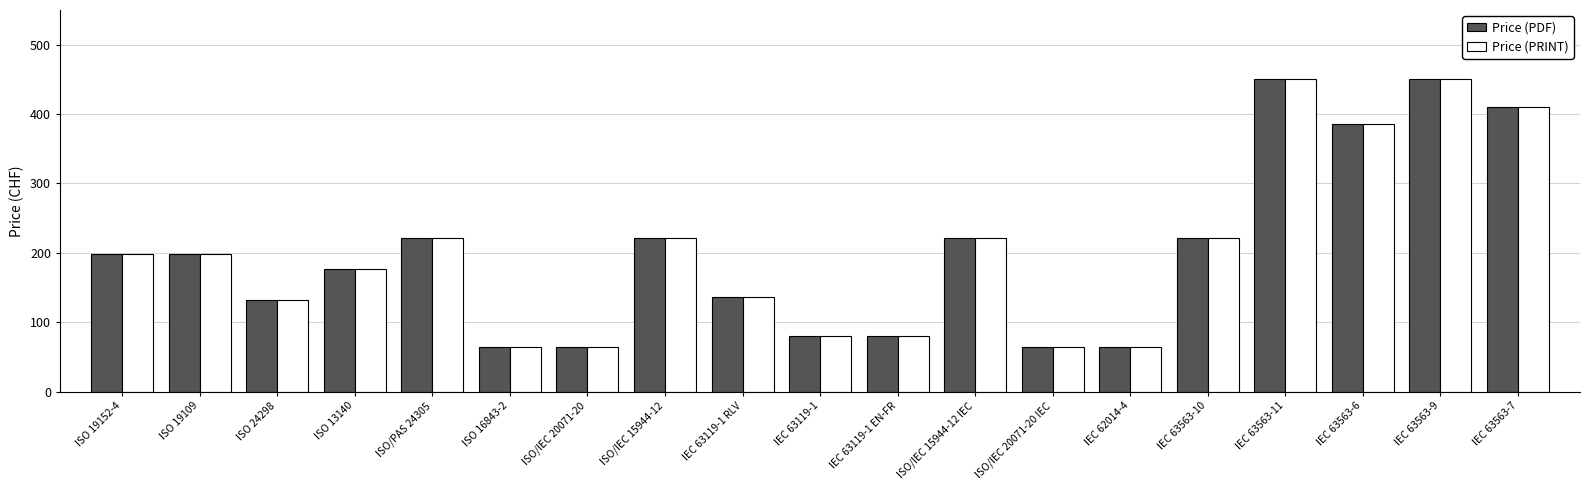

What position from the left is ISO 19109?

2